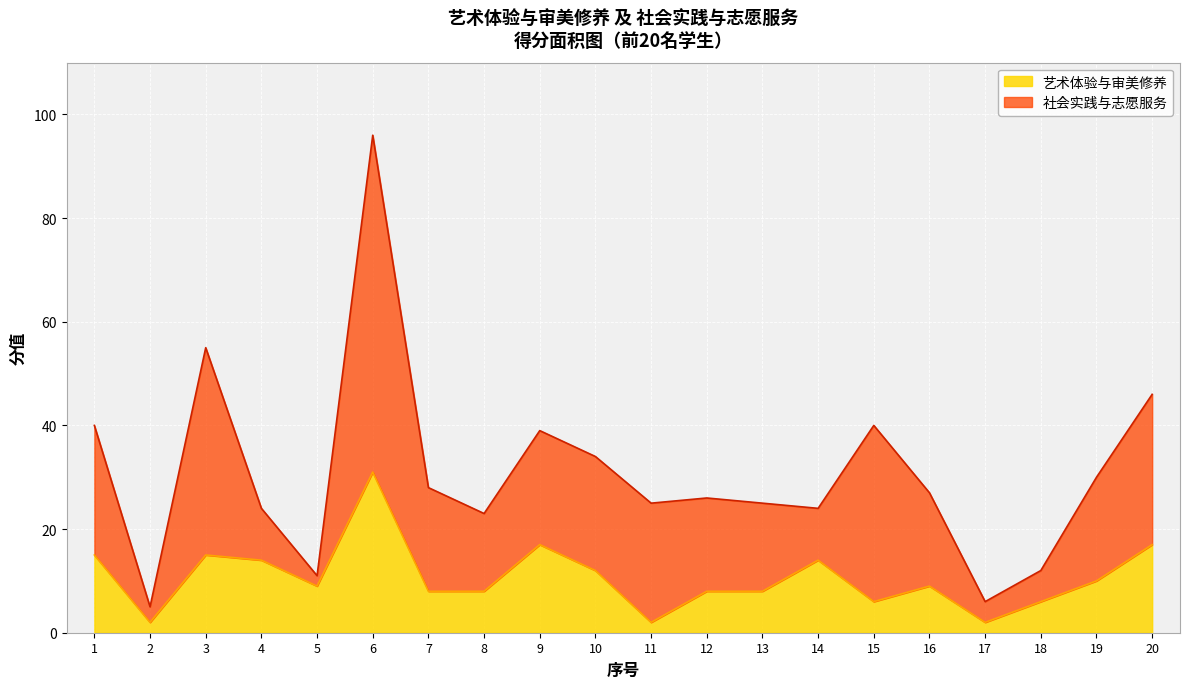

What is the sum of the values at 10 and 14?

26